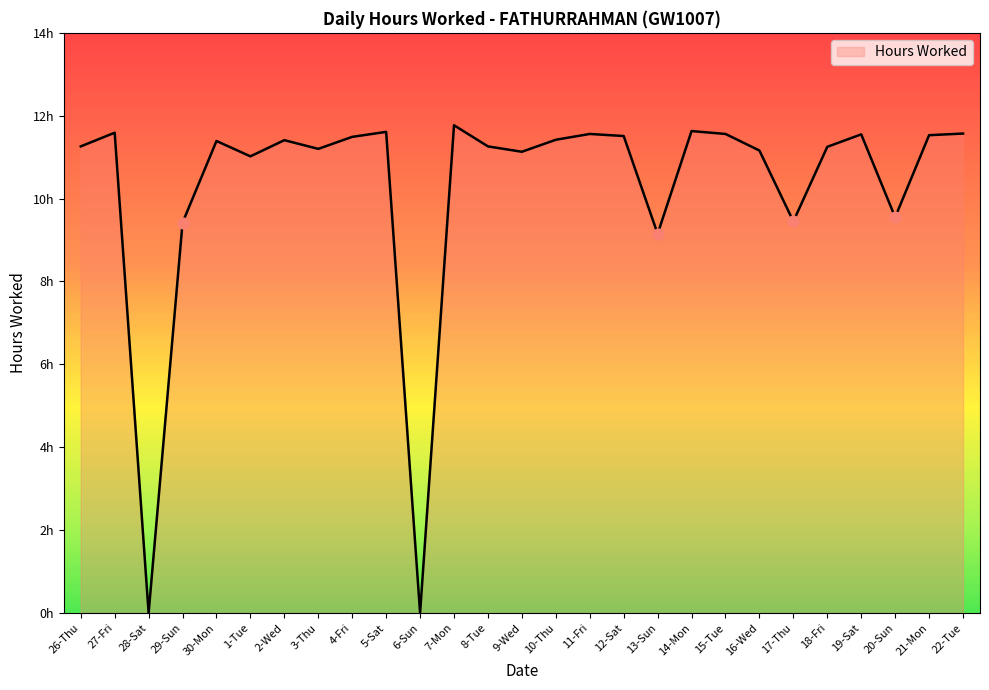

Which has a higher value, 3-Thu or 7-Mon?

7-Mon